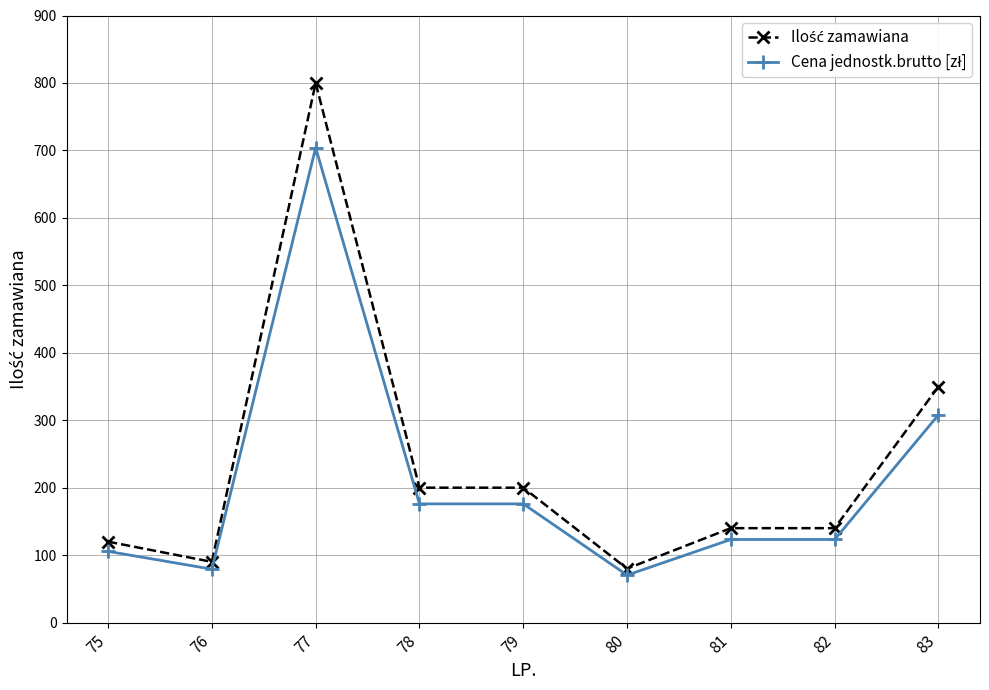

What is the maximum value shown in the chart?

800.0